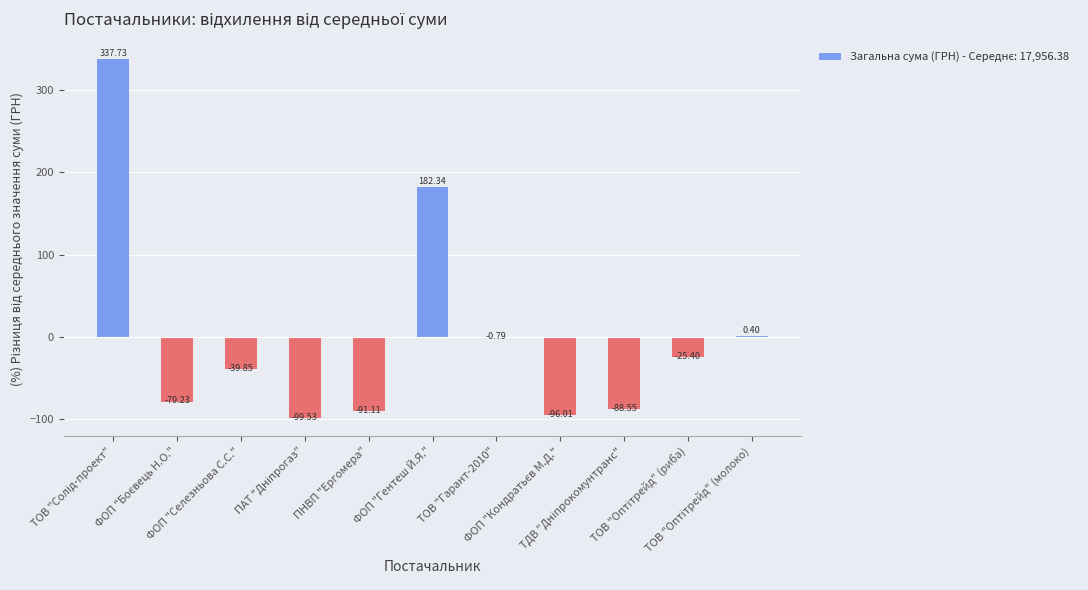

How many positive values are there?

3